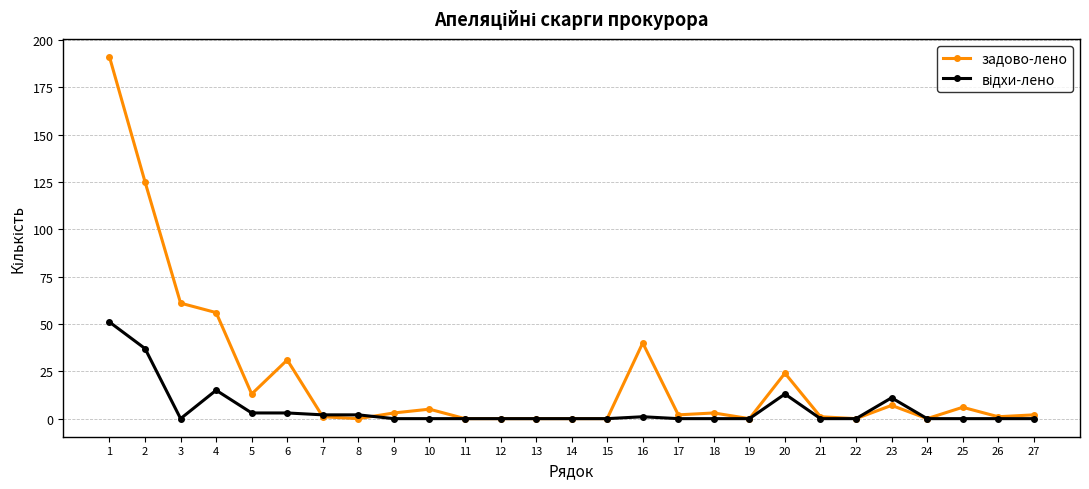

What is the maximum value shown in the chart?

191